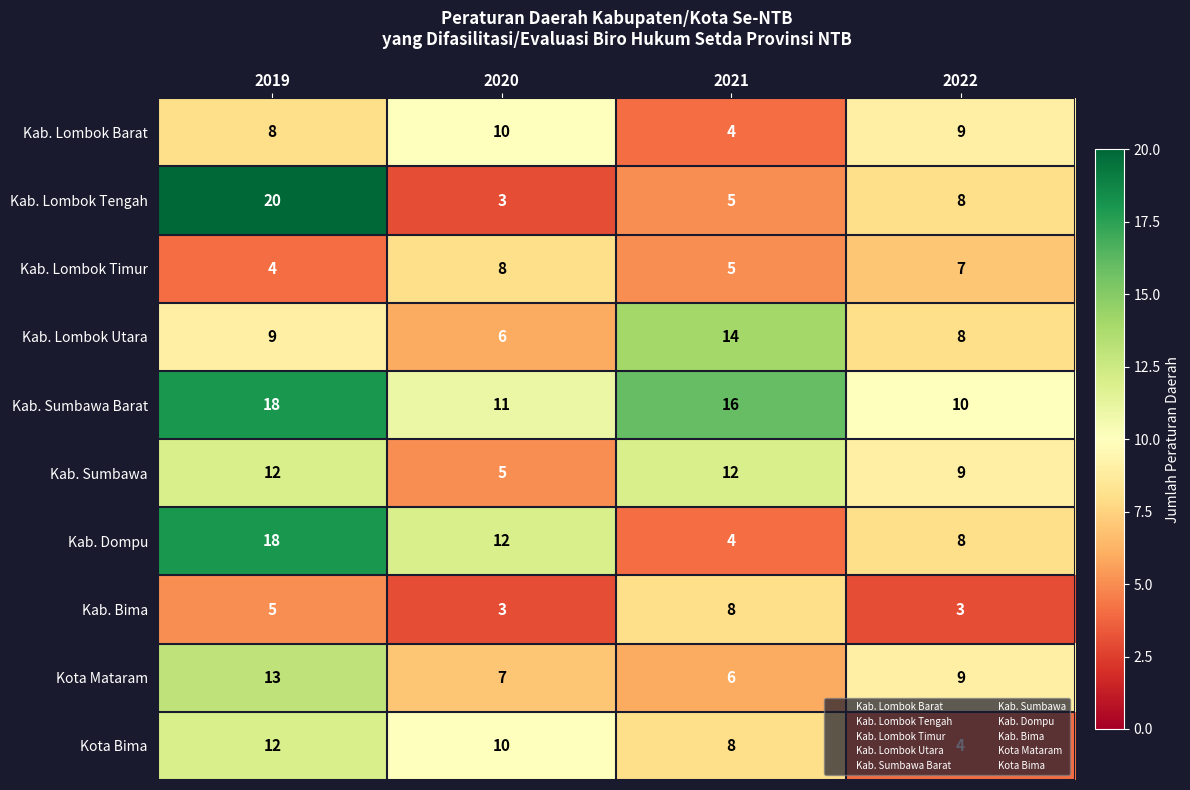

How many values in the Kota Bima series are below 10?

2